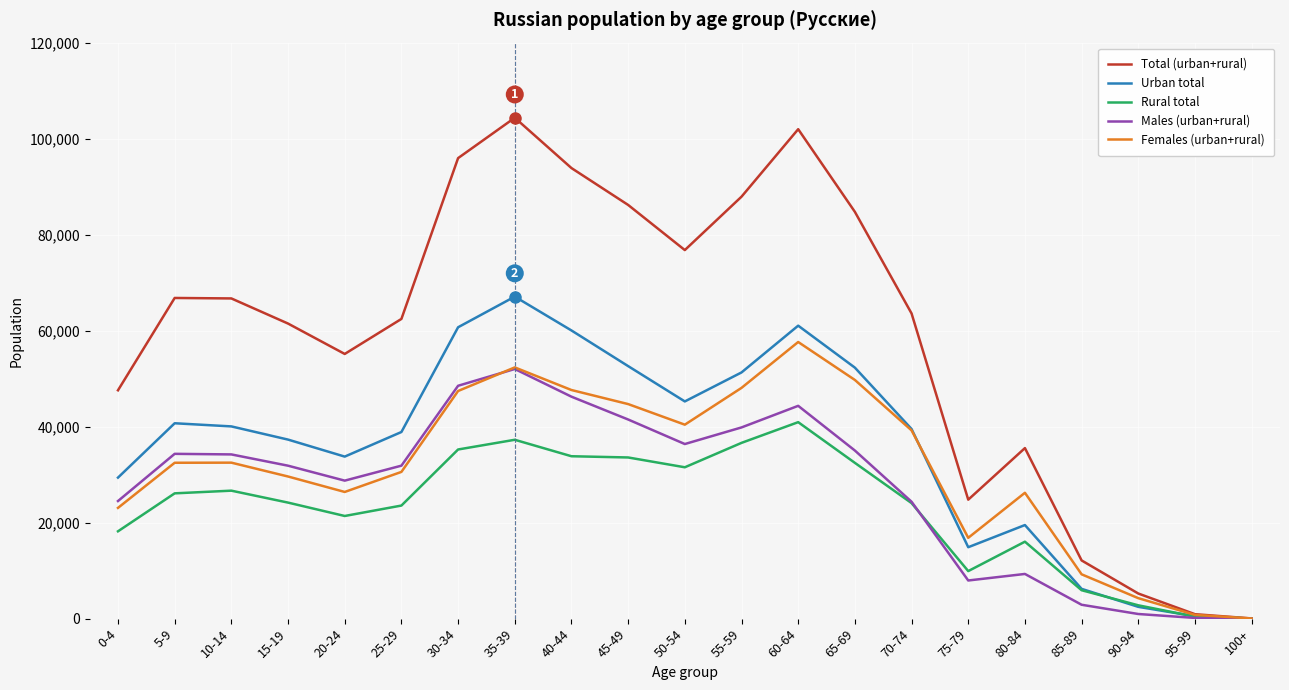

Which category has the highest value in the Females (urban+rural) series?

60-64